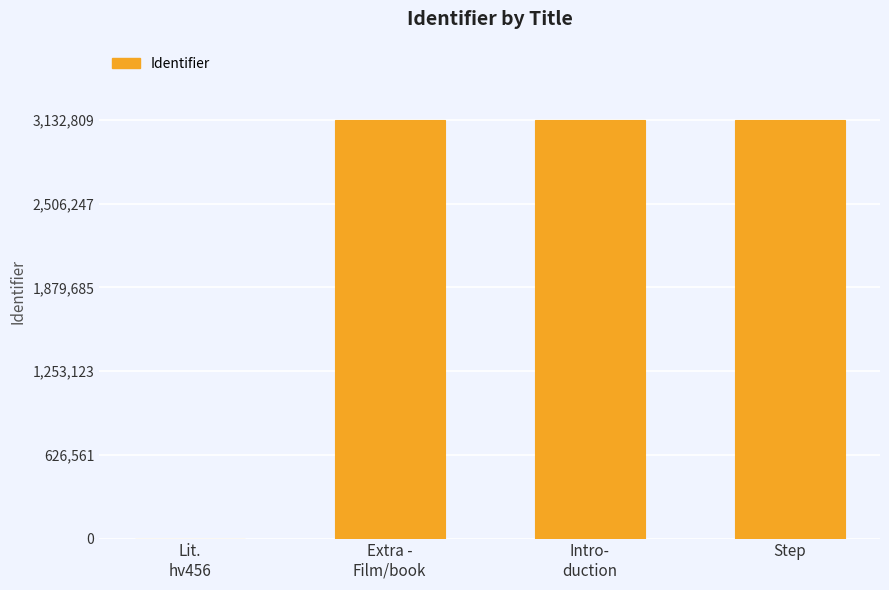

Read the value at Step.

3132809